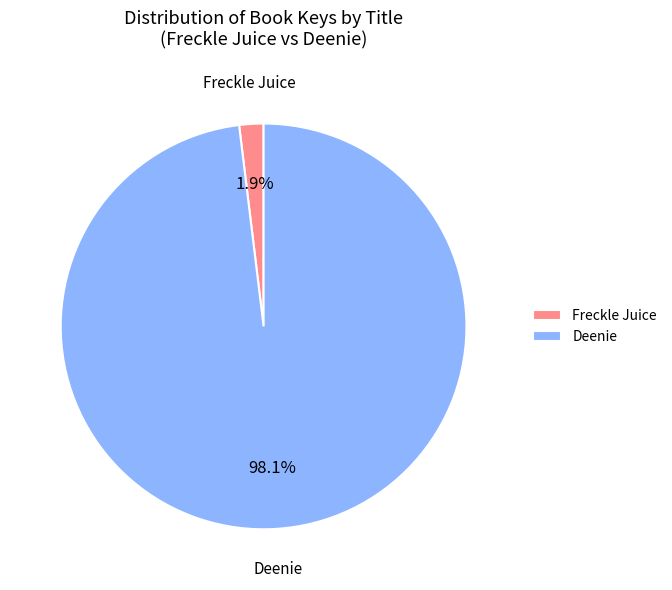

Which slice is the largest?

Deenie